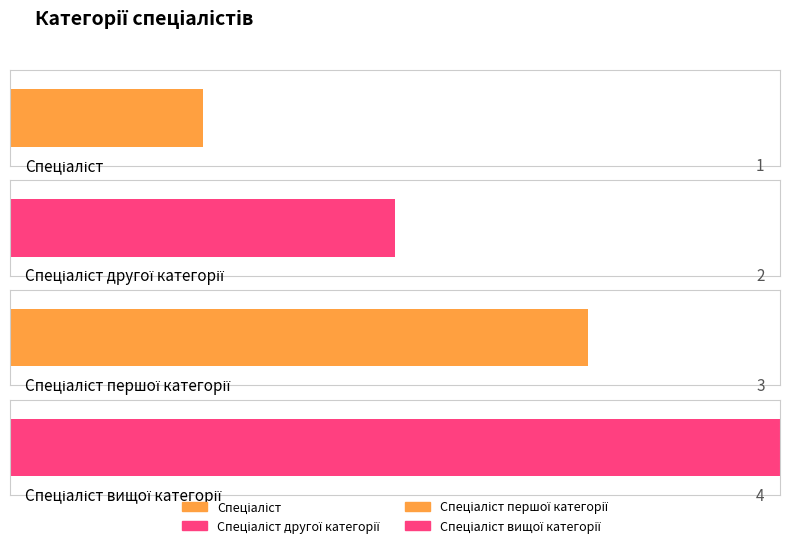

What is the sum of the values at Спеціаліст and Спеціаліст вищої категорії?

5